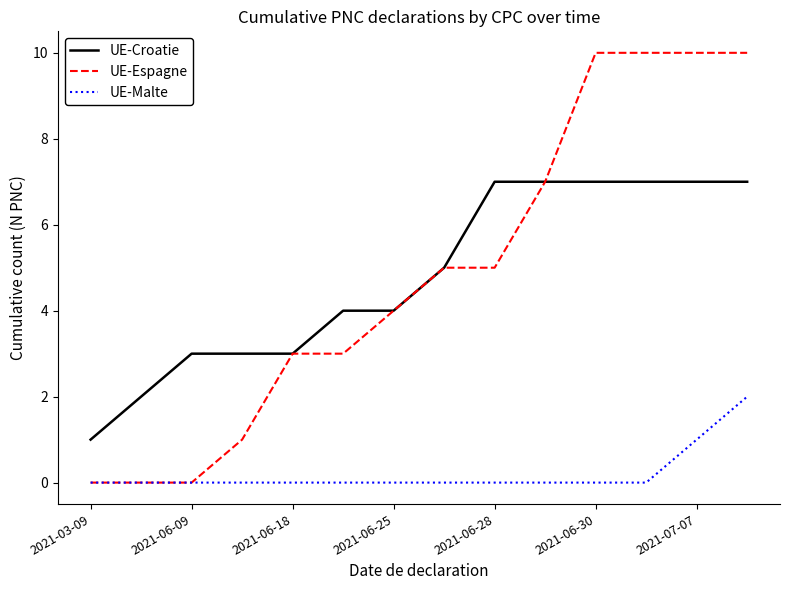

What is the greatest value displayed?

10